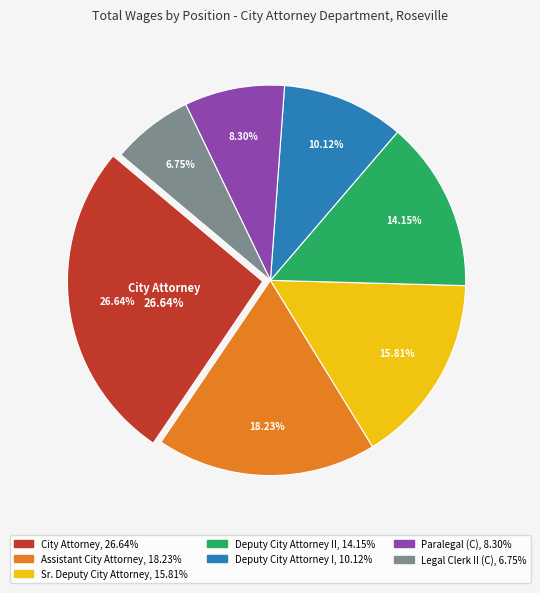

Is Deputy City Attorney II the majority of the pie?

No